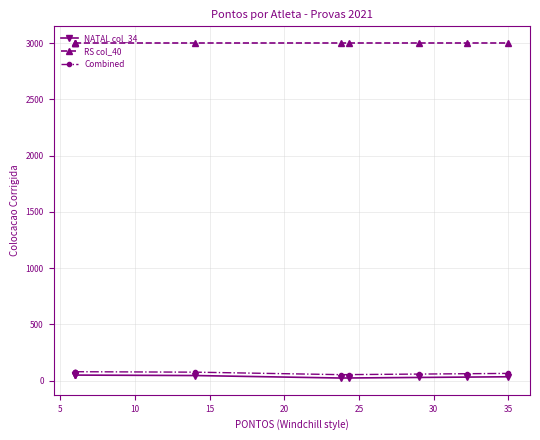

What are all the series names shown in the legend?

NATAL col_34, RS col_40, Combined